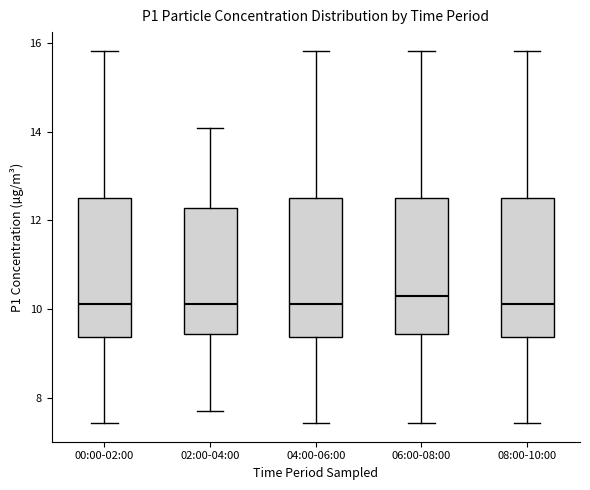

Where does the median line of the box for 06:00-08:00 sit on the y-axis? The values are not printed on the chart, so give them approximately, as read against the axis.

10.4